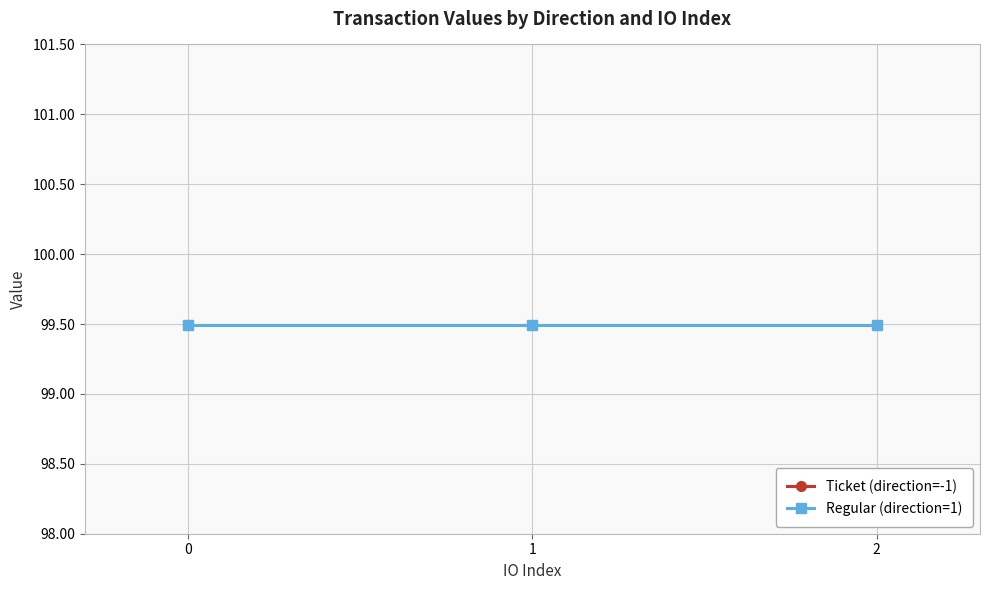

True or false: value and io_index cross at least once.

False